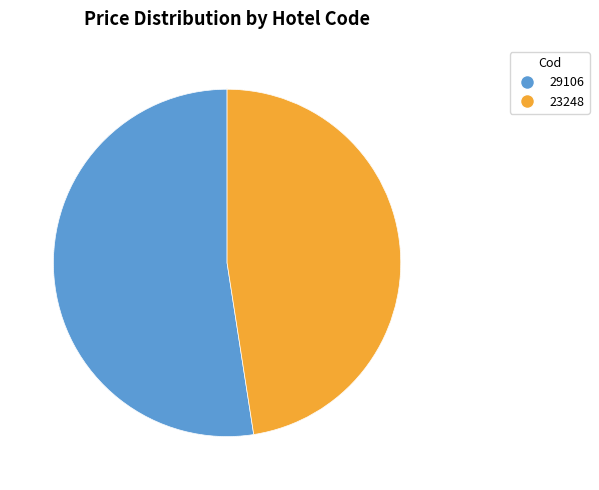

Rank the categories by value from highest to lowest.

29106, 23248